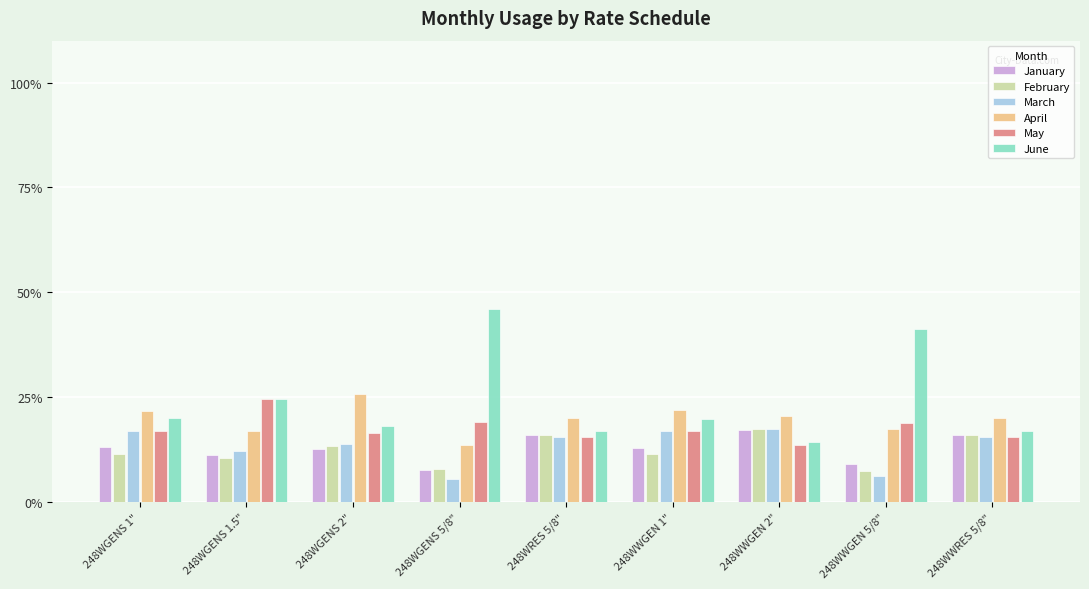

How many data points does each series have?

9